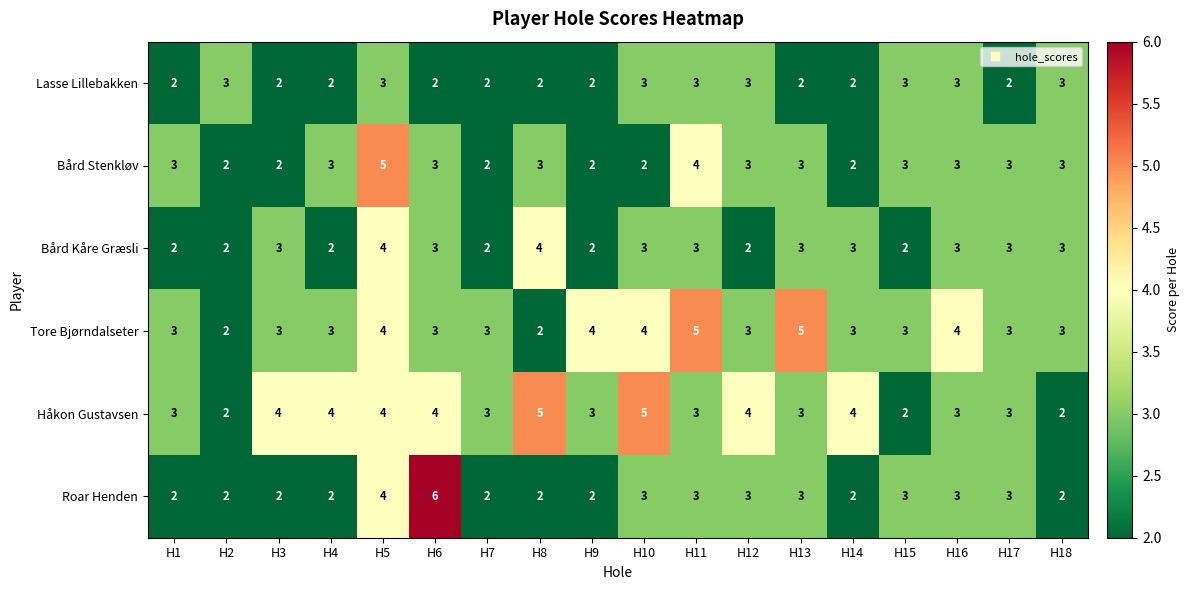

What is the sum of the Bård Stenkløv values at H7 and H11?

6